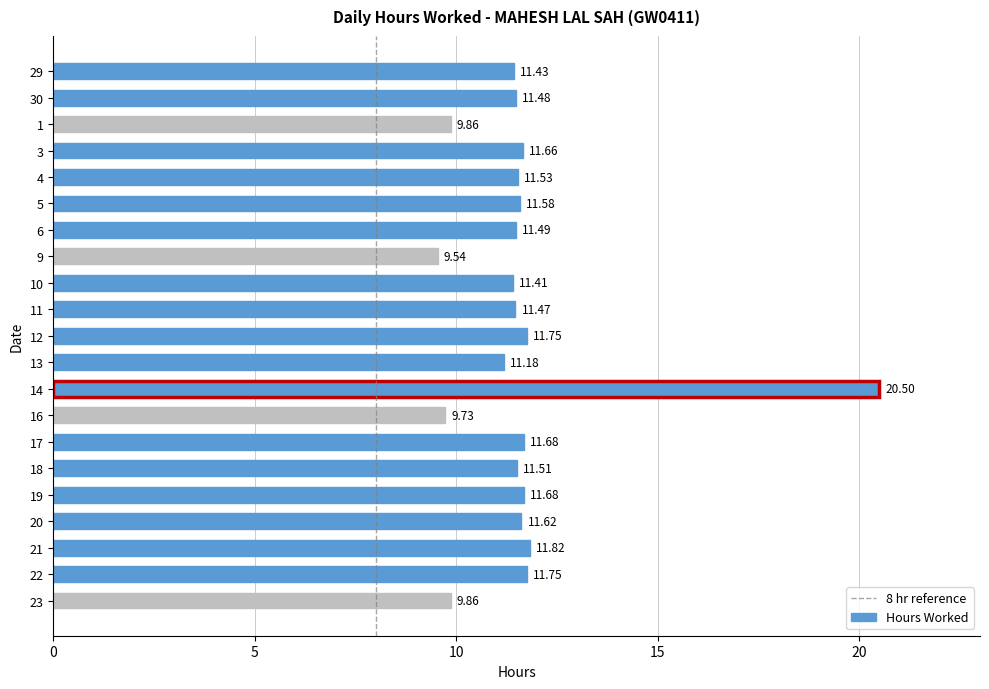

What is the sum of all values?

244.5